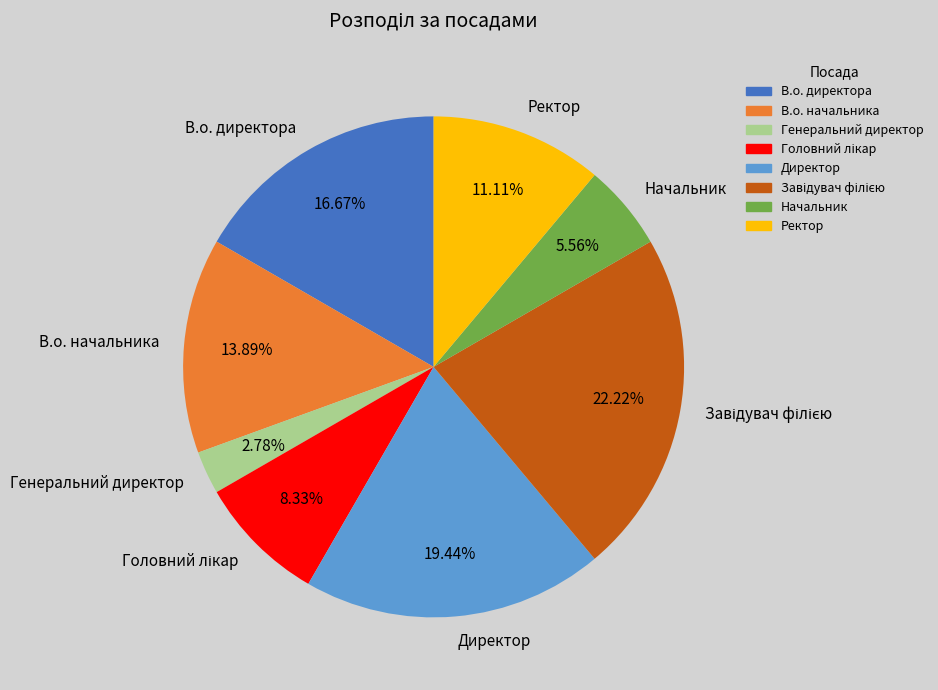

Between В.о. директора and Генеральний директор, which is larger?

В.о. директора